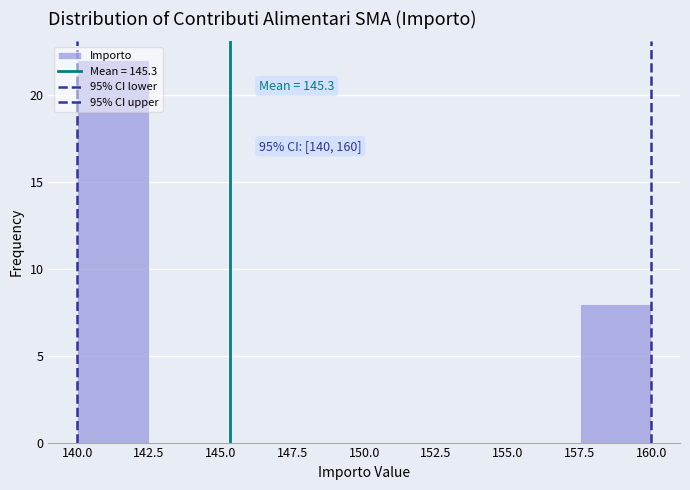

Which range on the x-axis has the tallest bar?

140.0 to 142.5